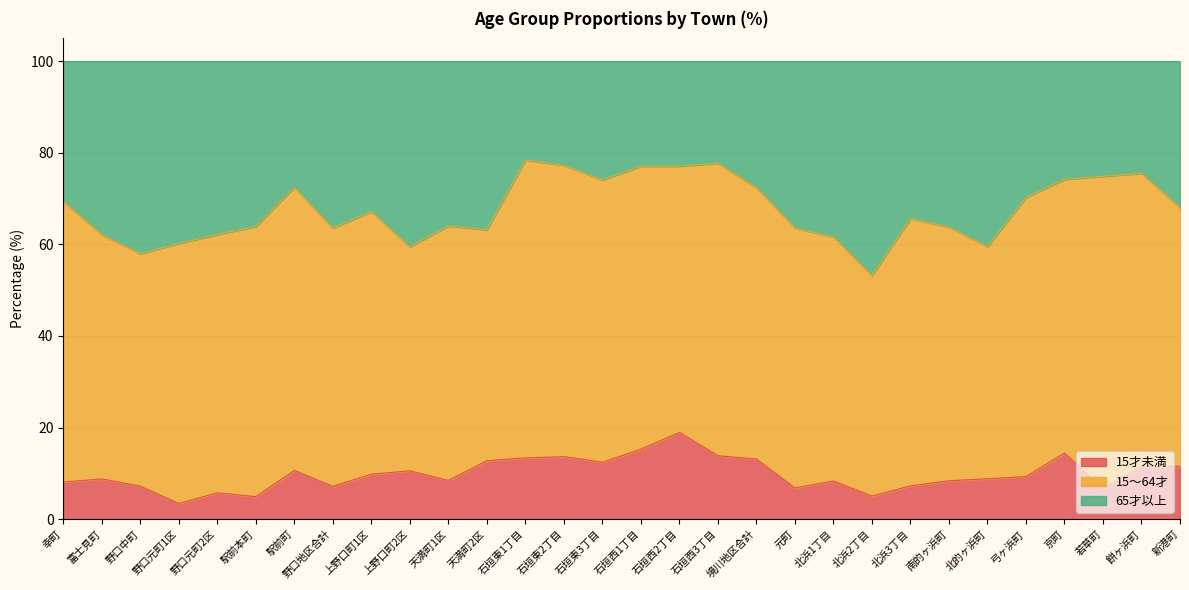

What is the maximum value for 15才未満?

18.9